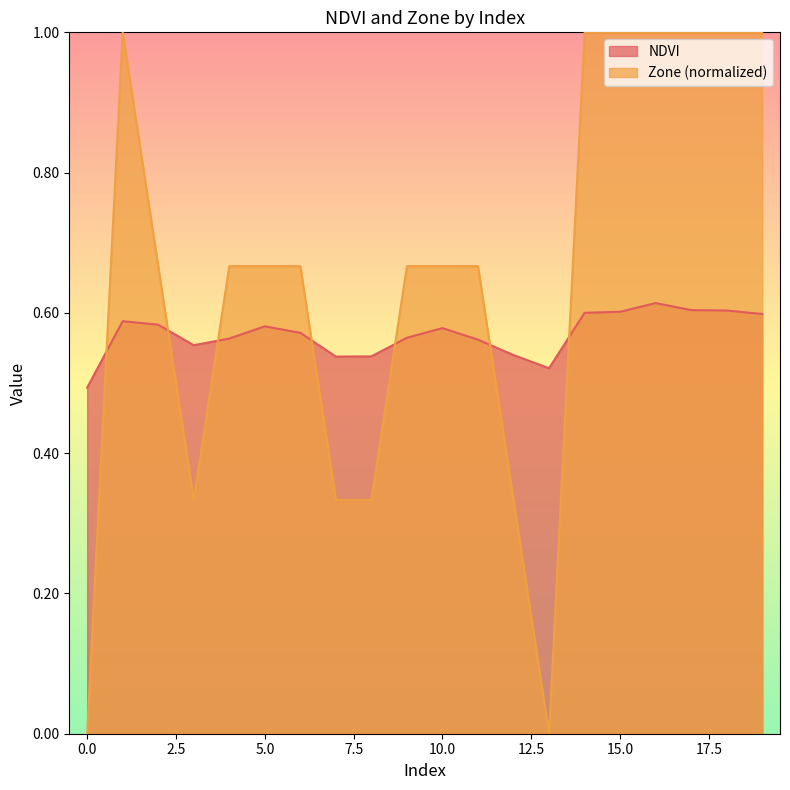

Rank the categories by NDVI value from highest to lowest.

16, 17, 18, 15, 14, 19, 1, 2, 5, 10, 6, 9, 4, 11, 3, 12, 8, 7, 13, 0